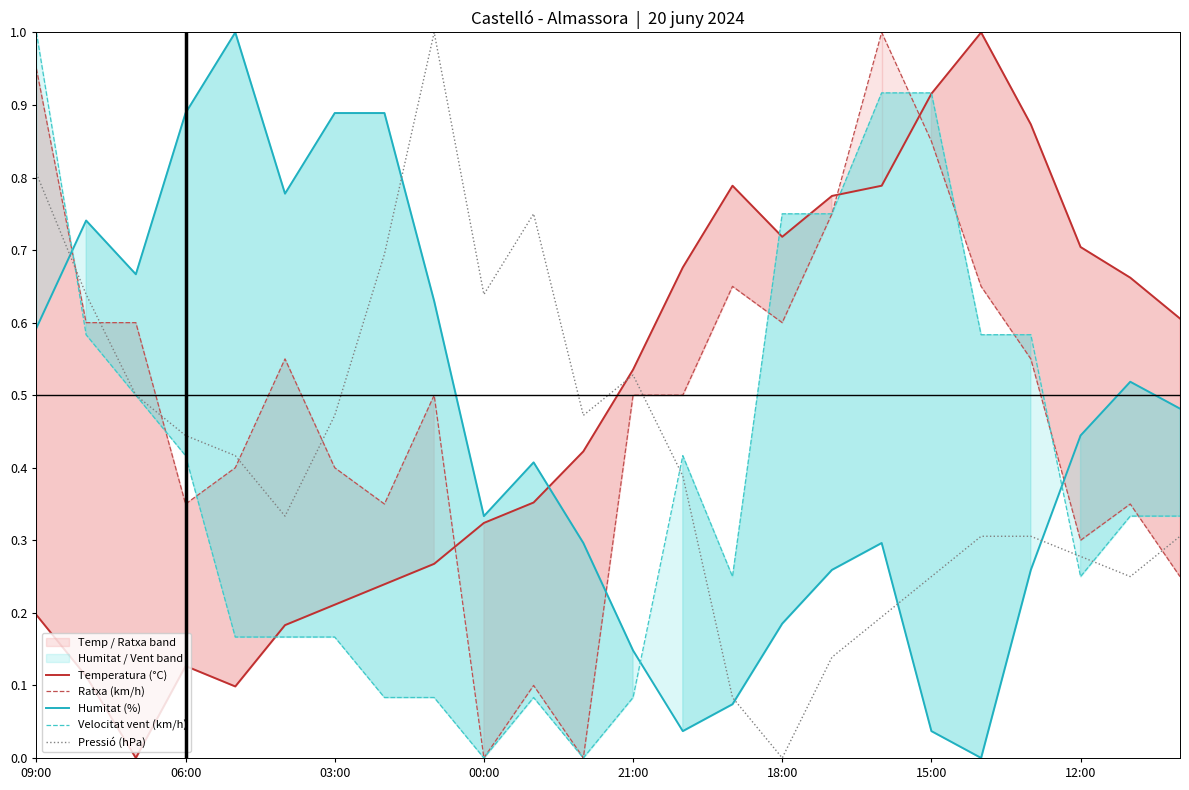

What is the highest value of the Pressió (hPa) series?

1.0